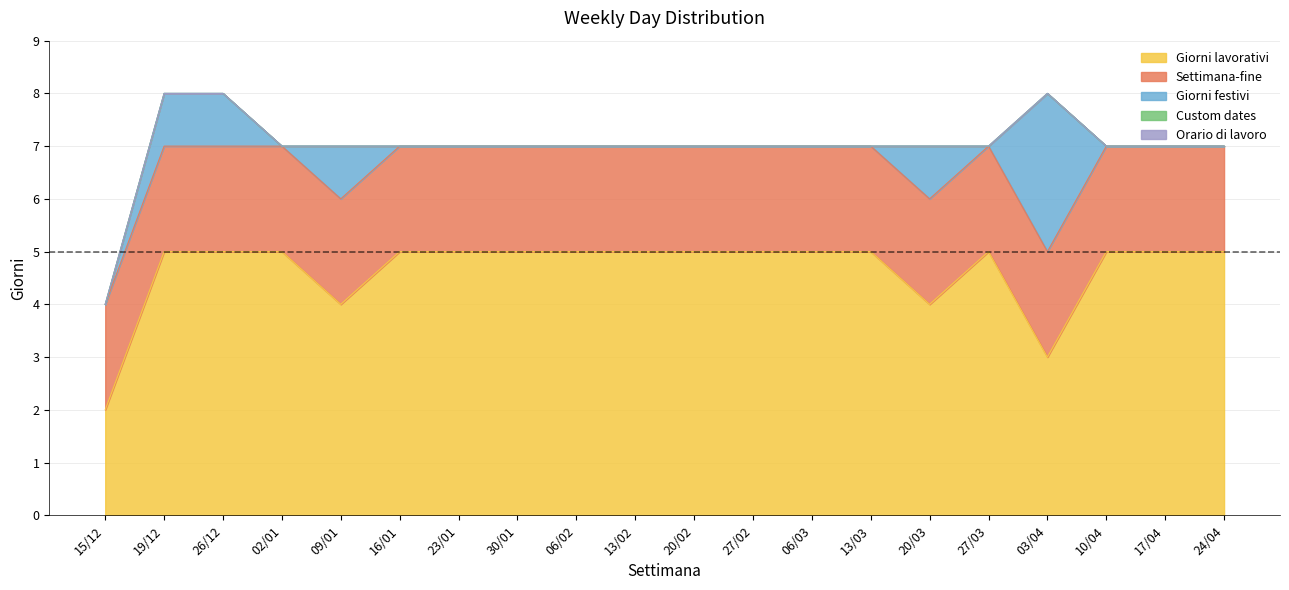

The Settimana-fine series shows 1 at 20/02. True or false?

False